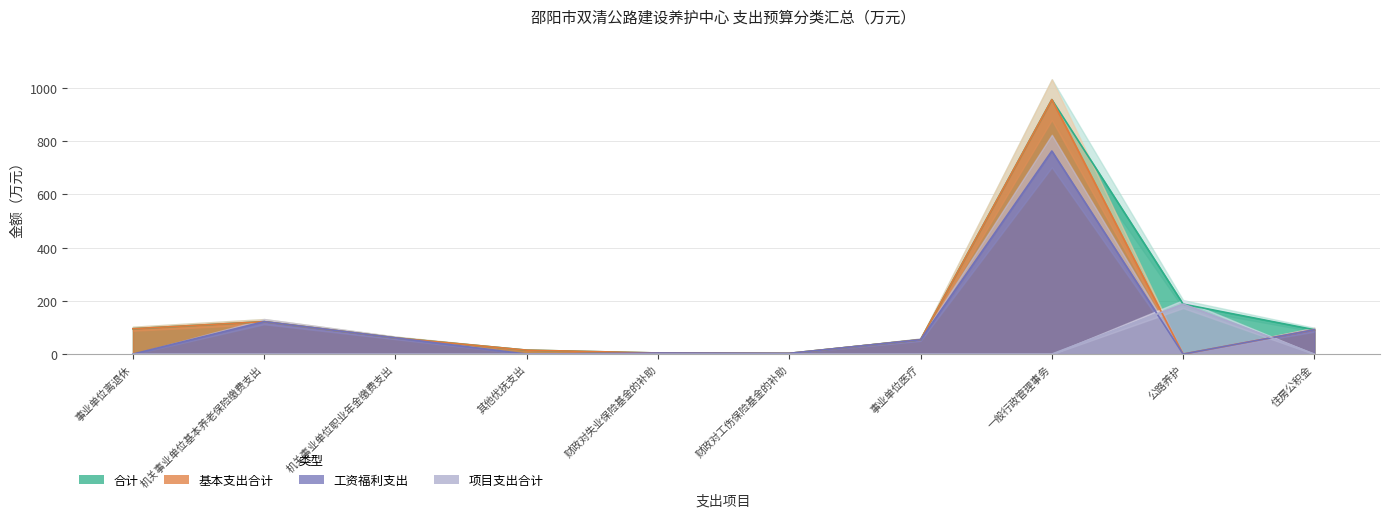

At how many categories does at least one series exceed 1?

10